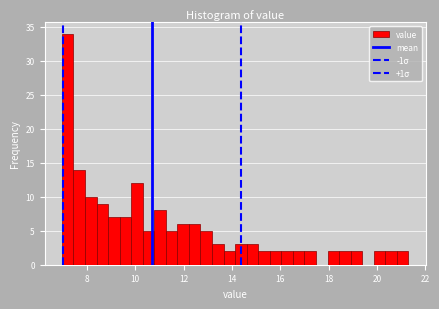

Read against the x-axis, roughly where is the centre of the tallest bar?

7.2